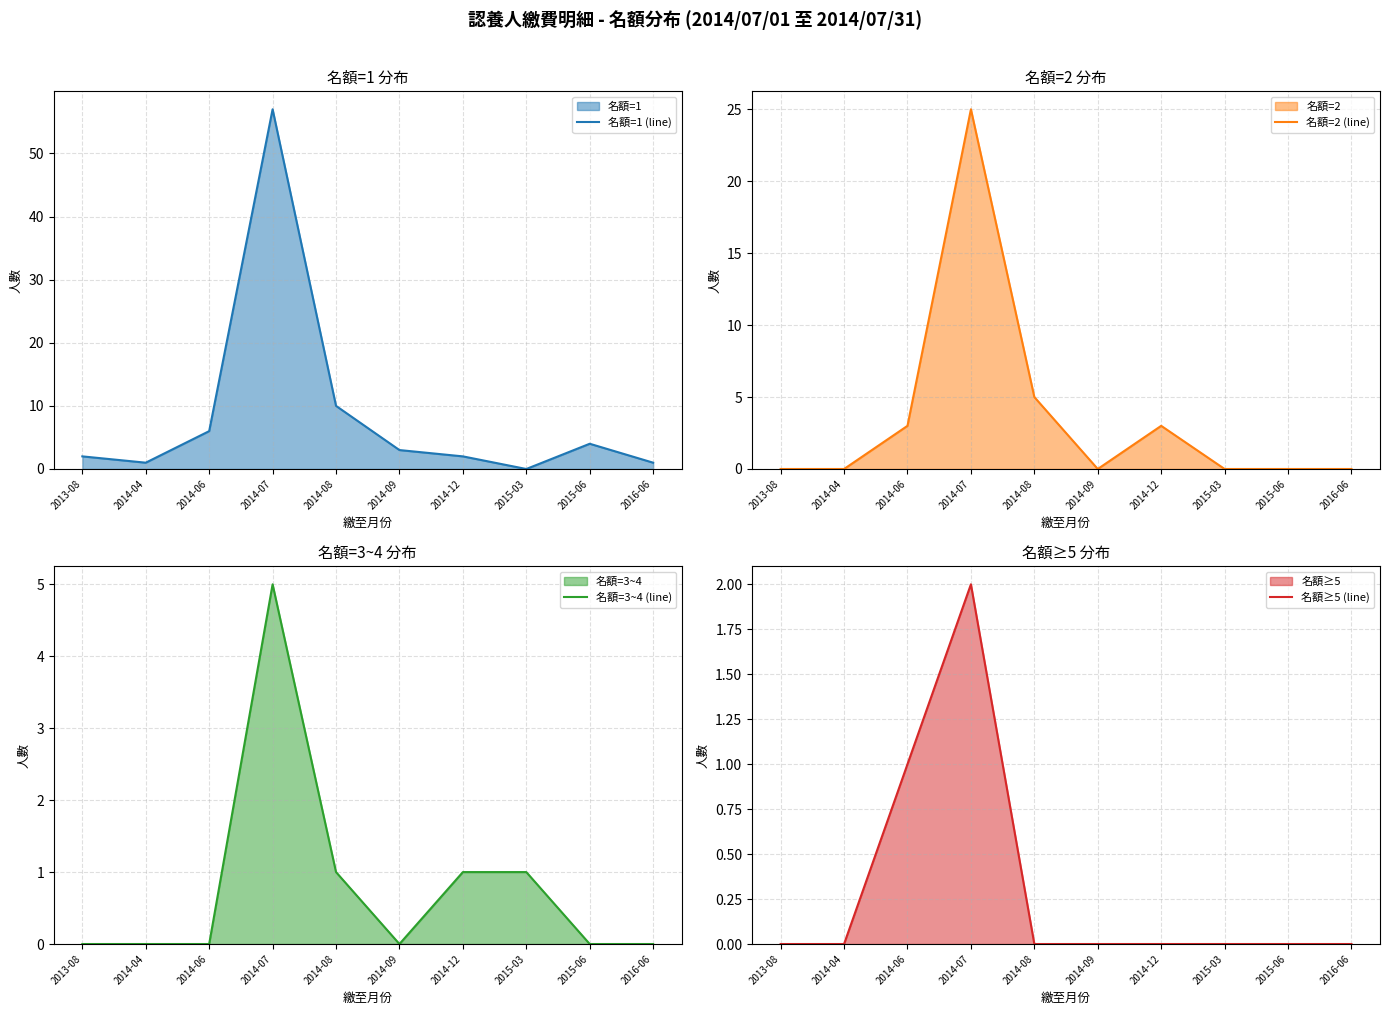

At how many categories does at least one series exceed 13?

1